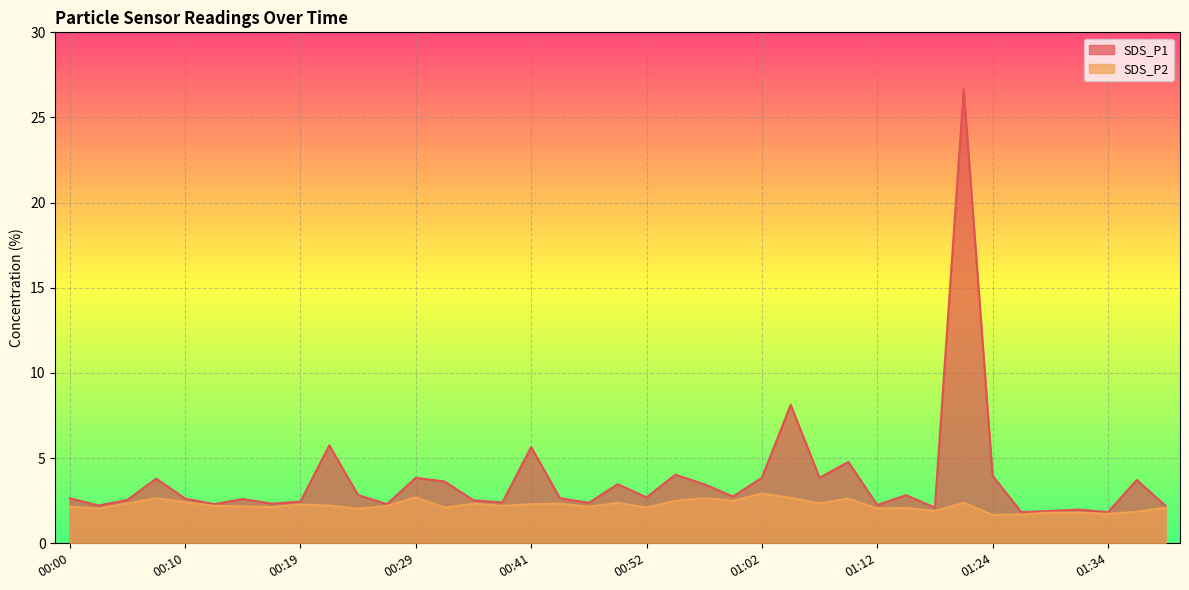

The value of SDS_P1 at 00:47 is 0.6. True or false?

False